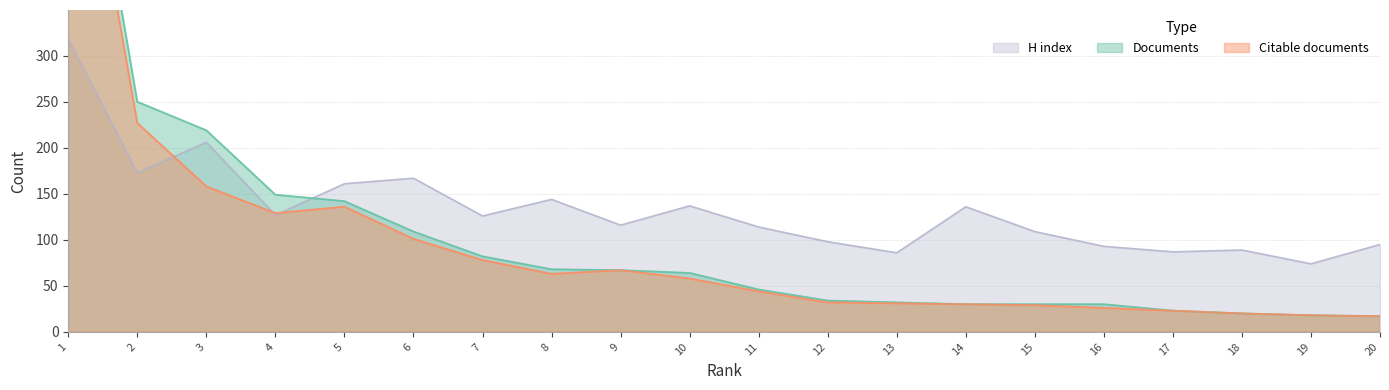

At which label does Documents reach its peak?

1